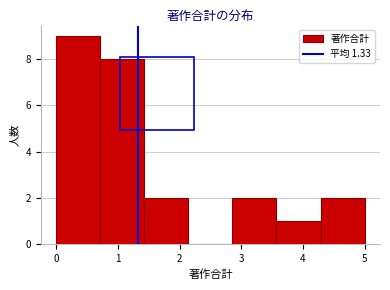

Reading left to right, transcribe this chart: for each bar, give the range it covers on the x-axis and its height. Neither the bar edges nor the heights are printed on the chart, so give them approximately, as read against the axes.

0.0 to 0.7: 9
0.7 to 1.4: 8
1.4 to 2.1: 2
2.1 to 2.9: 0
2.9 to 3.6: 2
3.6 to 4.3: 1
4.3 to 5.0: 2